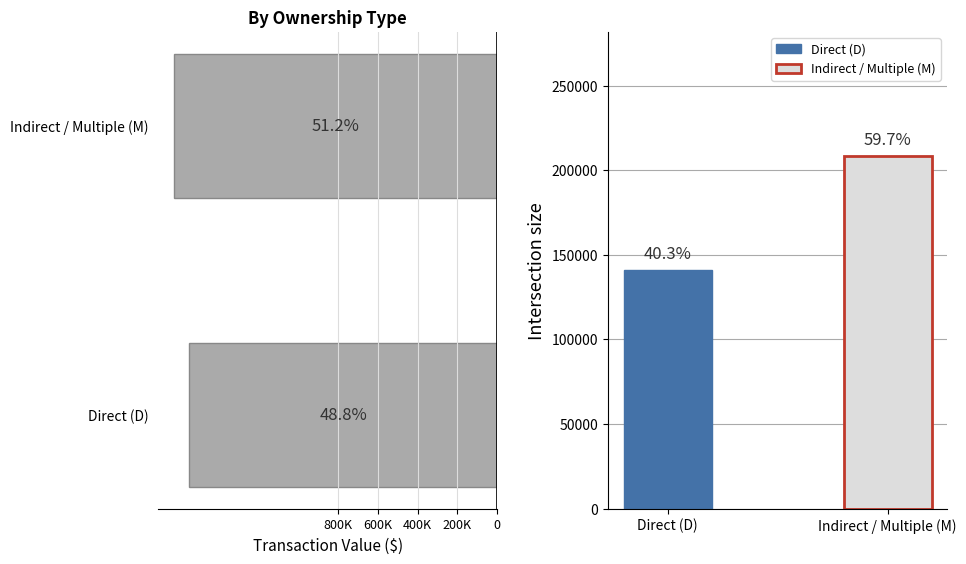

How many values are between 1549035 and 1624696?

2